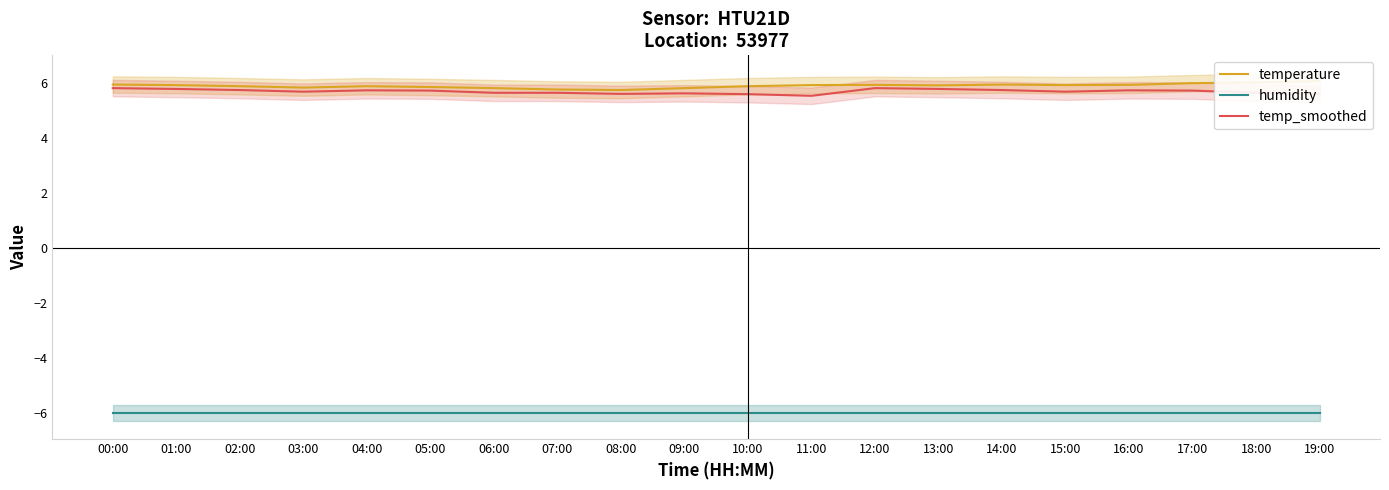

Reading right to left, list all the values displayed in this chart.

temperature: 6.1	6.0	6.0	6.0	5.9	6.0	5.9	6.0	5.9	5.9	5.8	5.8	5.8	5.8	5.9	5.9	5.8	5.9	5.9	6.0
humidity: -6.0	-6.0	-6.0	-6.0	-6.0	-6.0	-6.0	-6.0	-6.0	-6.0	-6.0	-6.0	-6.0	-6.0	-6.0	-6.0	-6.0	-6.0	-6.0	-6.0
temp_smoothed: 5.6	5.7	5.7	5.8	5.7	5.8	5.8	5.8	5.5	5.6	5.6	5.6	5.7	5.7	5.7	5.8	5.7	5.8	5.8	5.8